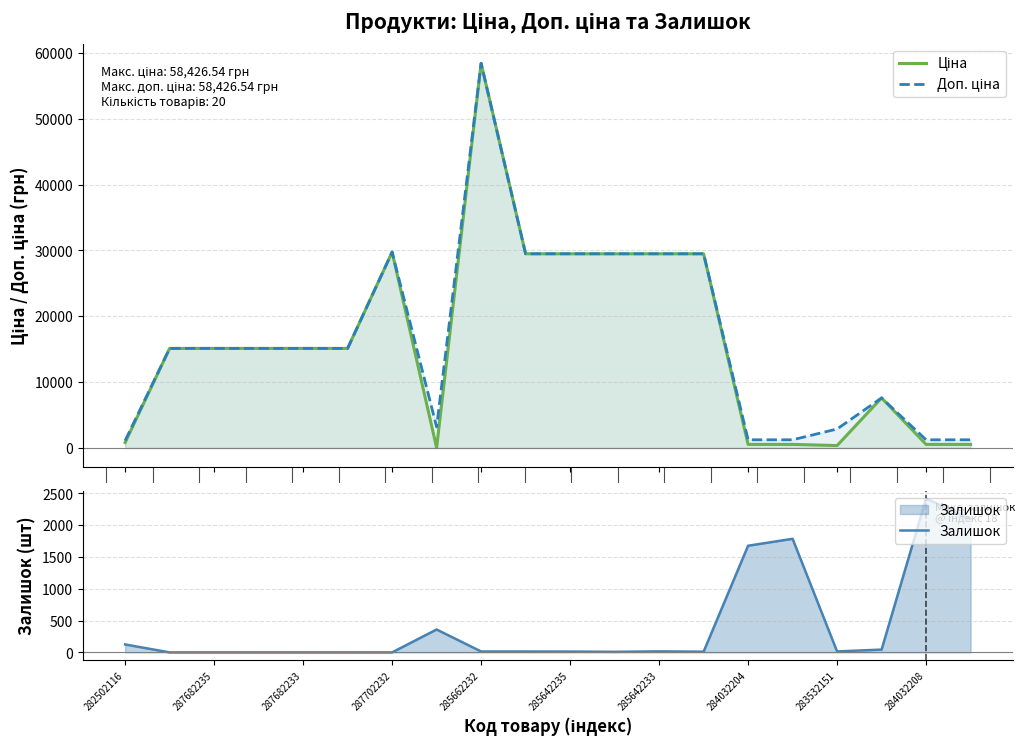

Where do Залишок and Доп. ціна first cross each other?

13 and 14